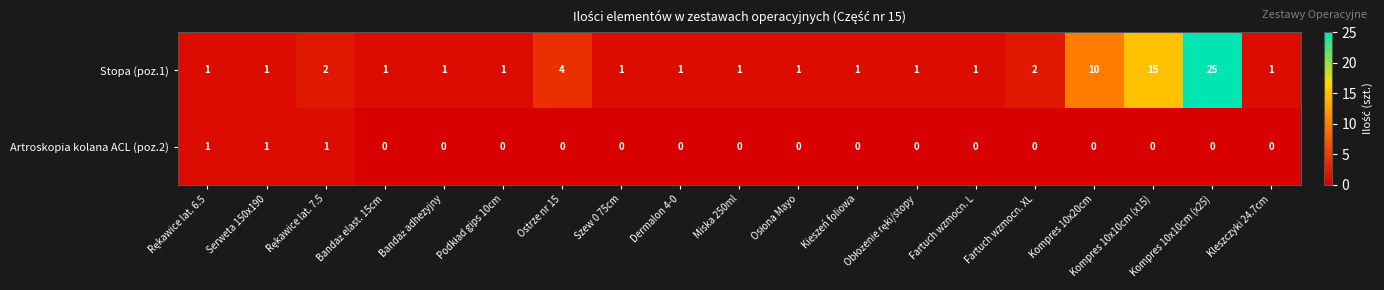

Which series has the widest spread of values?

Stopa (poz.1)